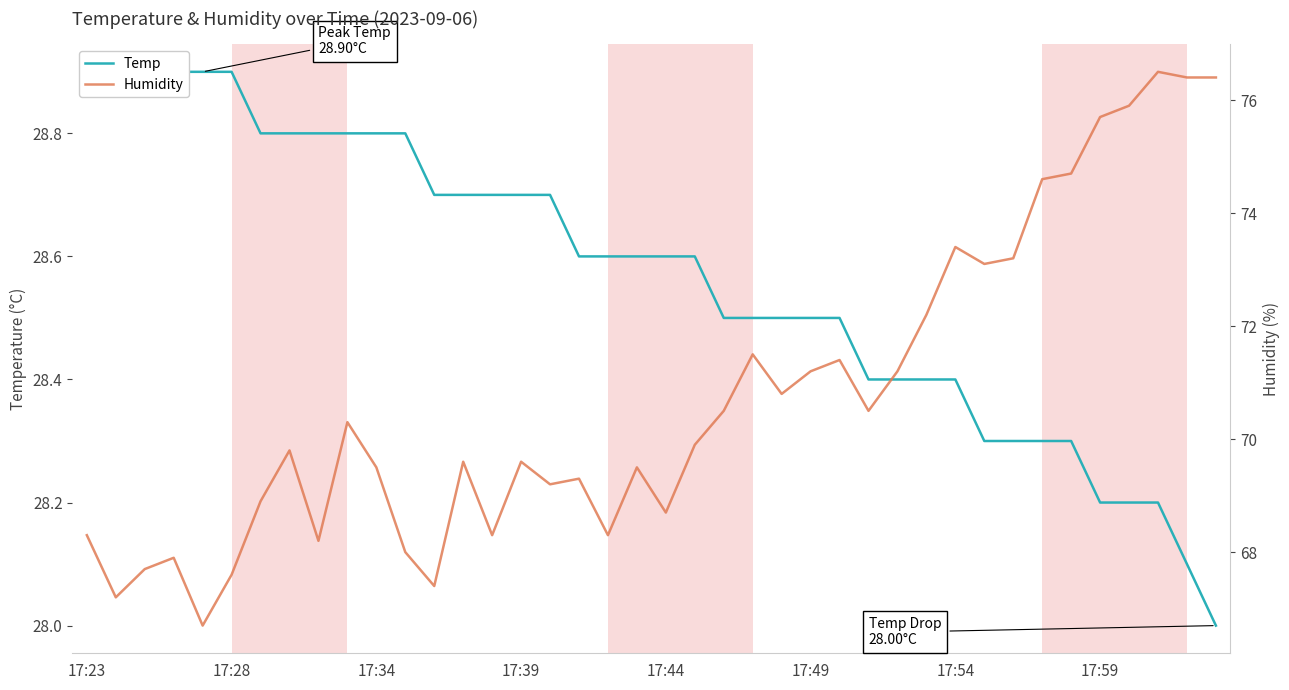

Reading left to right, what are all the values shown in this chart?

Temp: 28.9	28.9	28.9	28.9	28.9	28.9	28.8	28.8	28.8	28.8	28.8	28.8	28.7	28.7	28.7	28.7	28.7	28.6	28.6	28.6	28.6	28.6	28.5	28.5	28.5	28.5	28.5	28.4	28.4	28.4	28.4	28.3	28.3	28.3	28.3	28.2	28.2	28.2	28.1	28.0
Humidity: 68.3	67.2	67.7	67.9	66.7	67.6	68.9	69.8	68.2	70.3	69.5	68.0	67.4	69.6	68.3	69.6	69.2	69.3	68.3	69.5	68.7	69.9	70.5	71.5	70.8	71.2	71.4	70.5	71.2	72.2	73.4	73.1	73.2	74.6	74.7	75.7	75.9	76.5	76.4	76.4